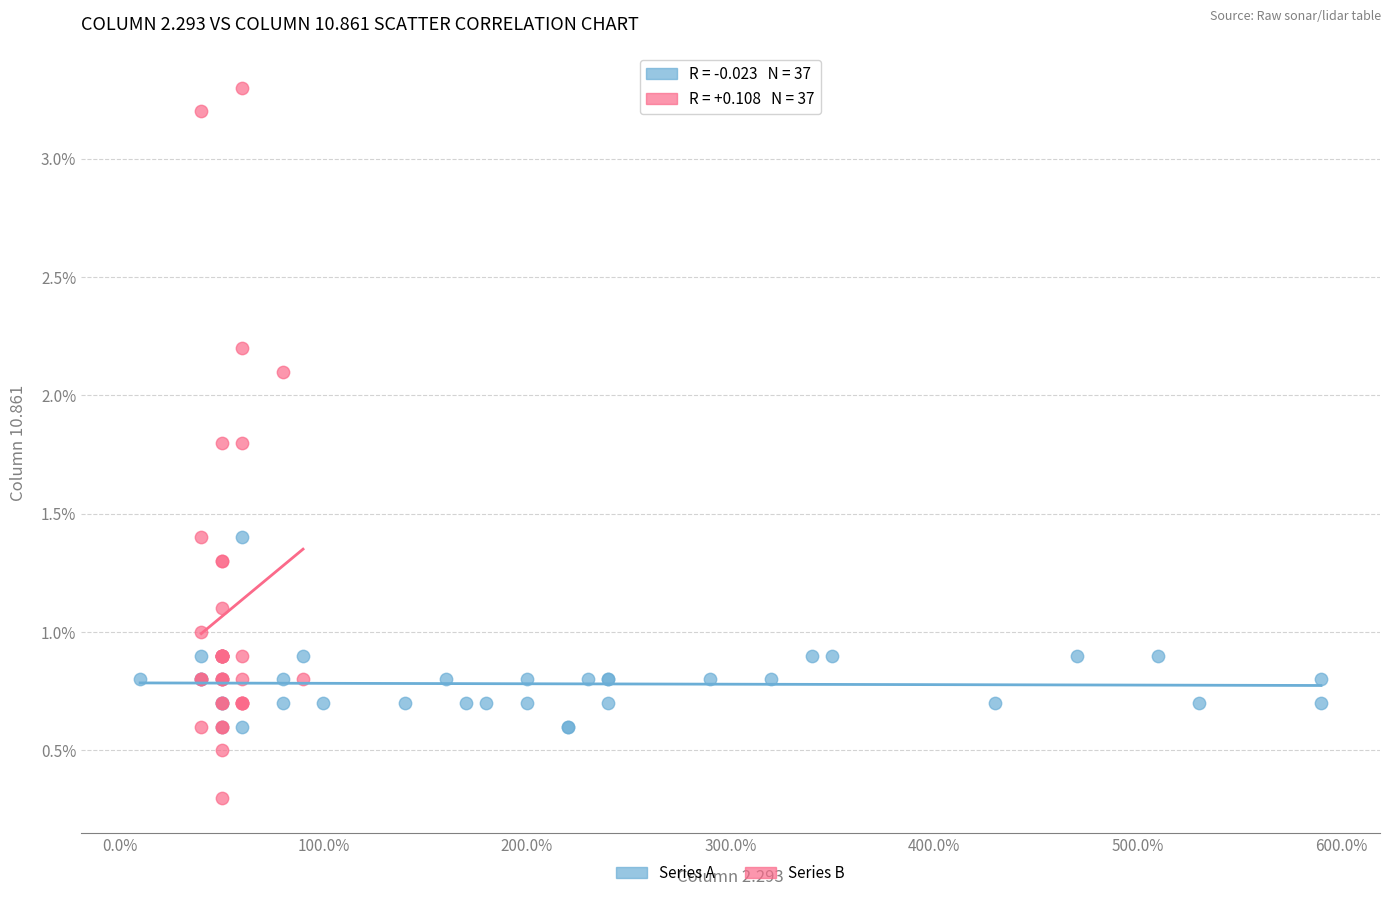

Which series contains the highest Y value?

Series B